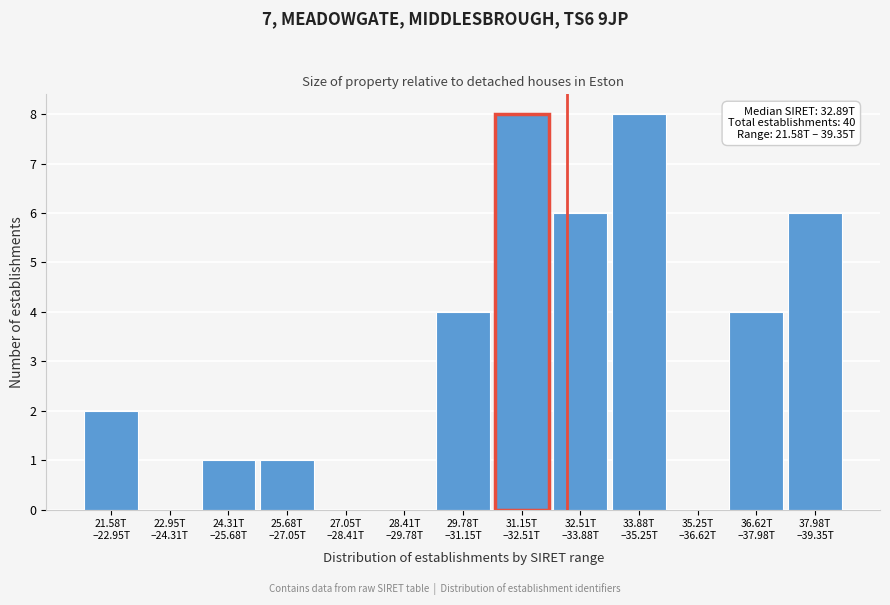

What is the greatest value displayed?

8